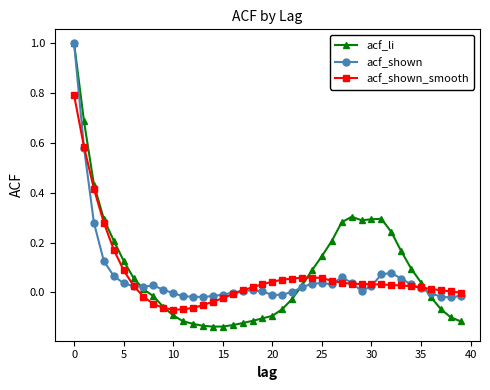

What is the maximum value for acf_shown?

1.0